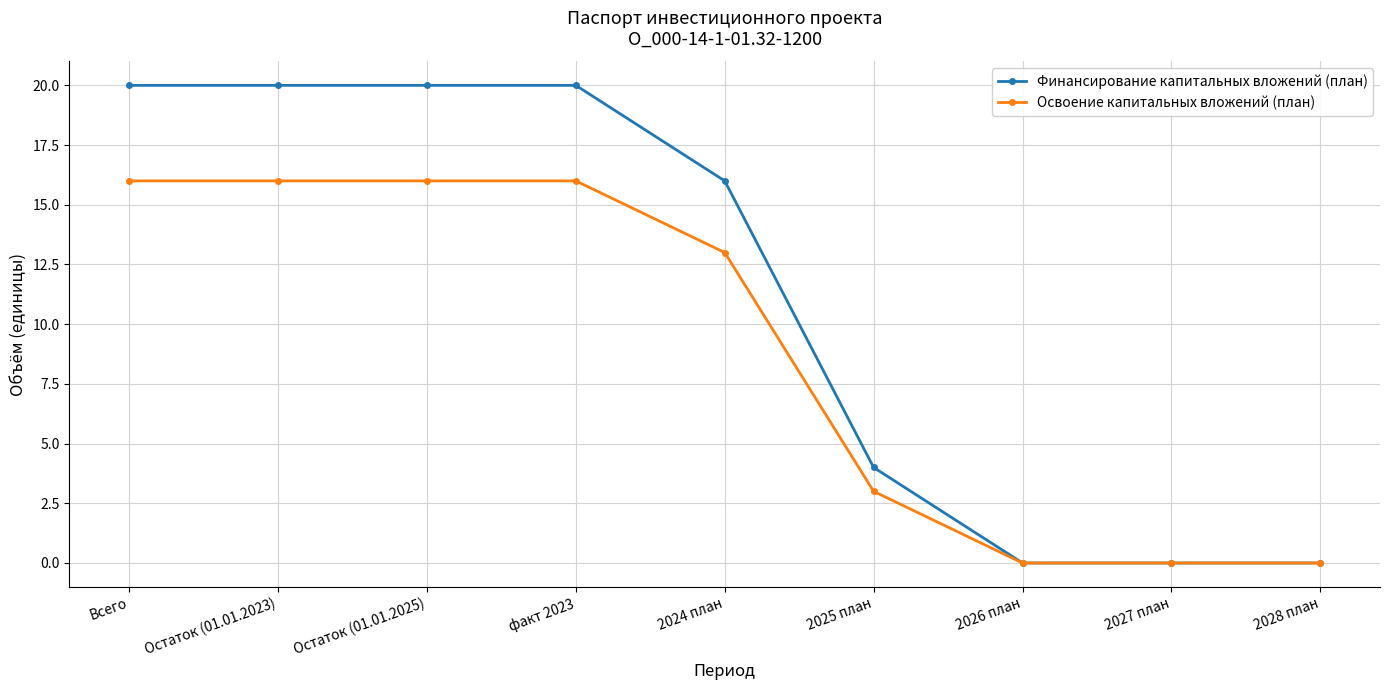

Which series has the widest spread of values?

Финансирование капитальных вложений (план)